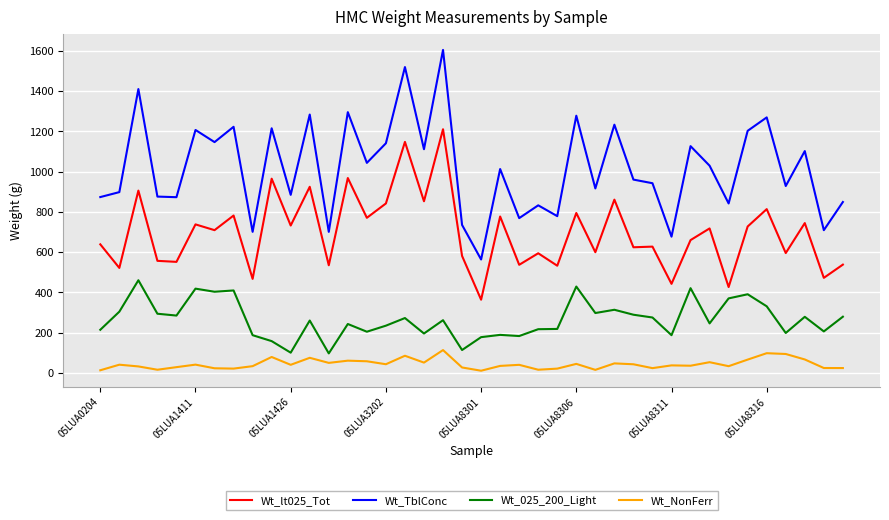

Which series has the largest total across all categories?

Wt_TblConc